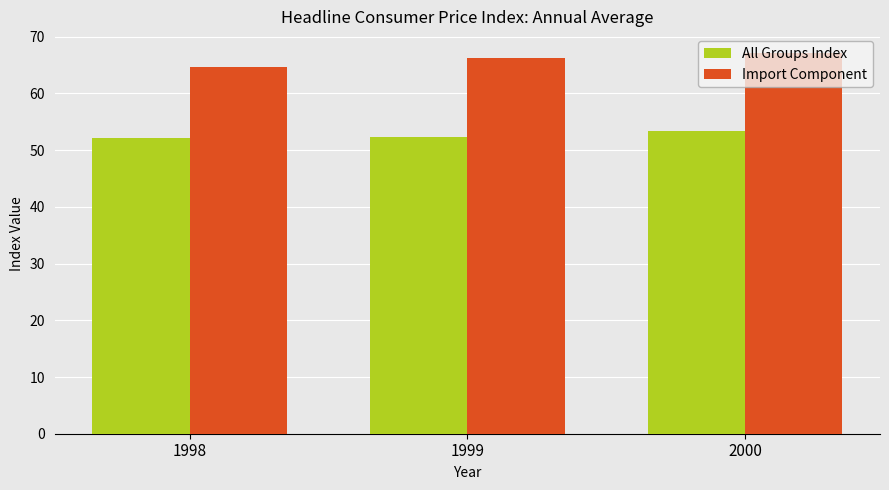

Which series has the largest total across all categories?

Import Component